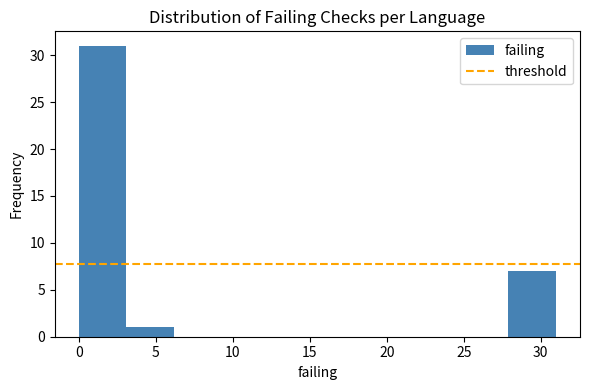

Over which range of the x-axis is the bar tallest?

0.0 to 3.1